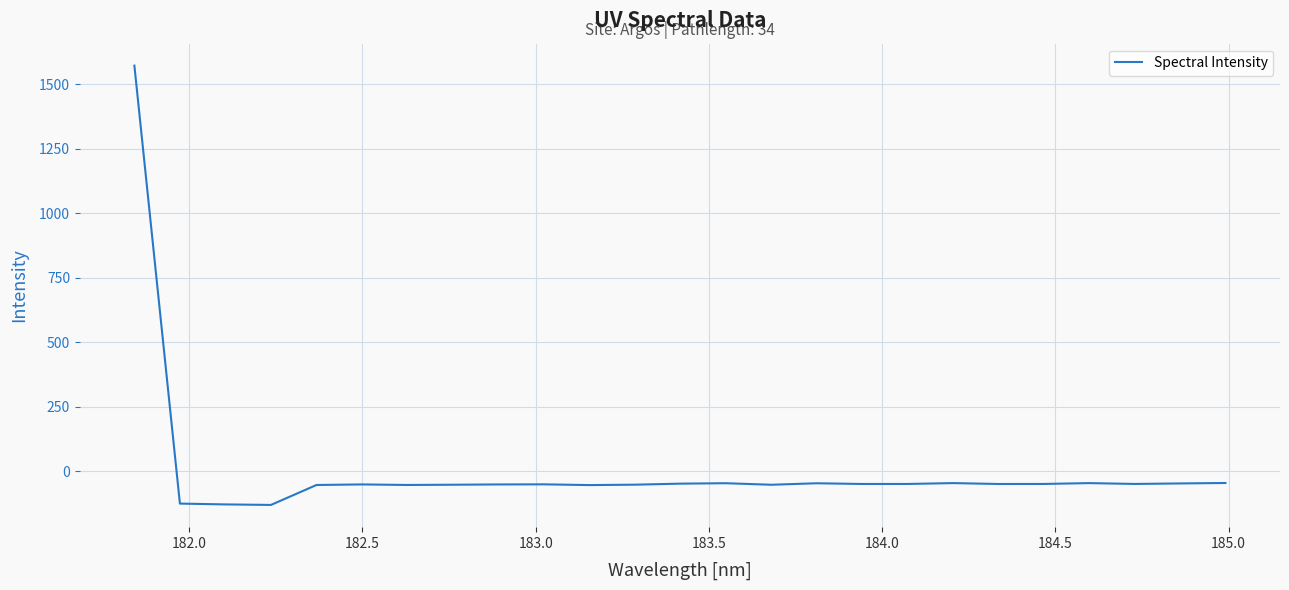

What is the minimum value shown in the chart?

-131.3